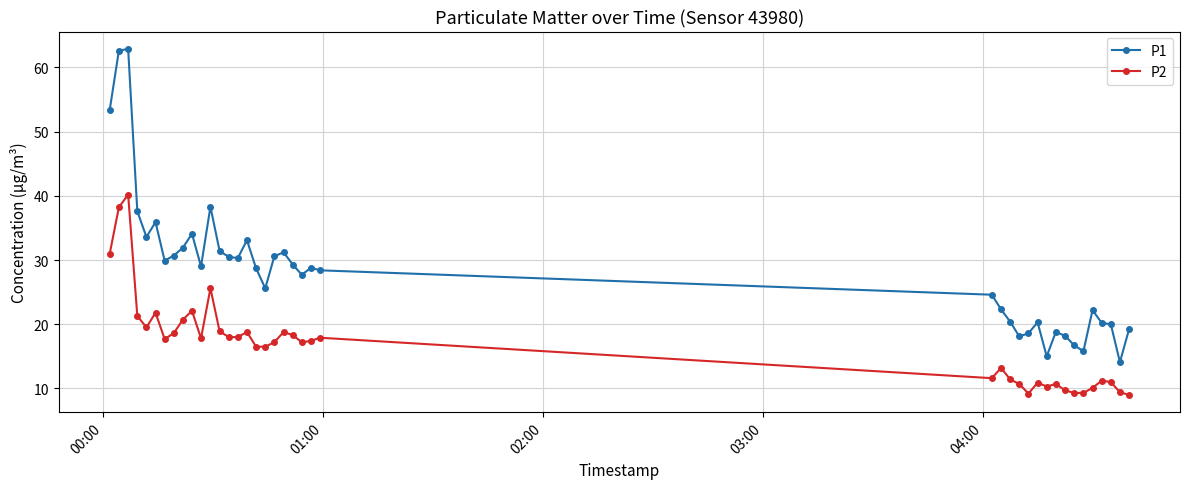

What are all the series names shown in the legend?

P1, P2